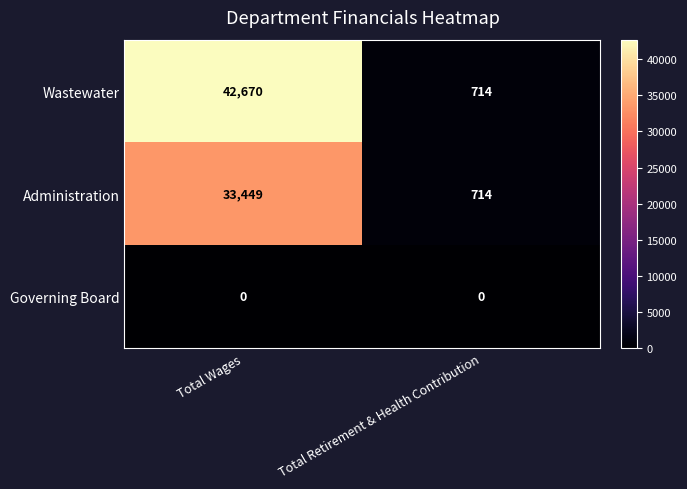

Count the number of categories in the chart.

2